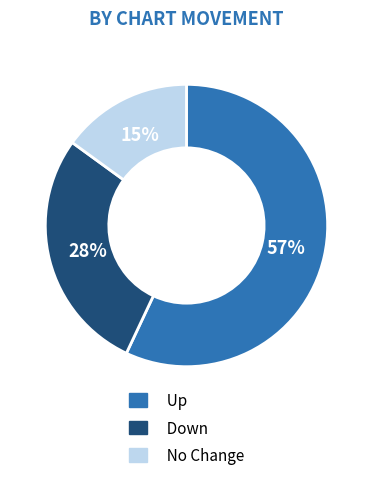

To the nearest percent, what portion does Up represent?

57%